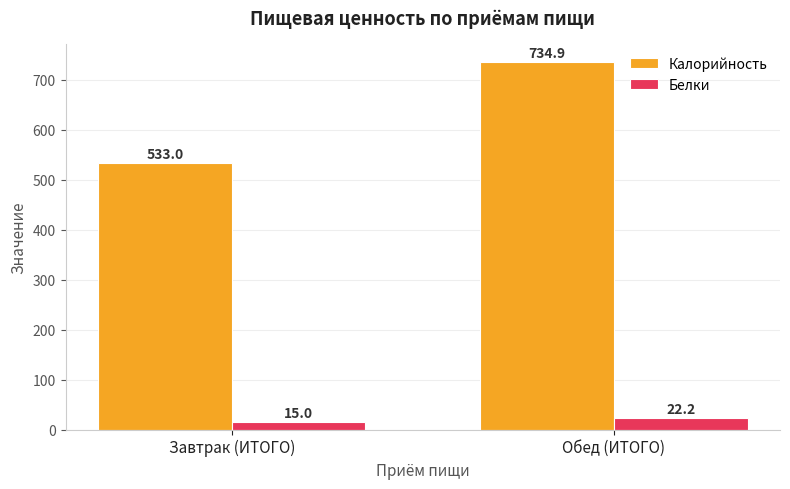

Which category has the lowest value in the Белки series?

Завтрак (ИТОГО)